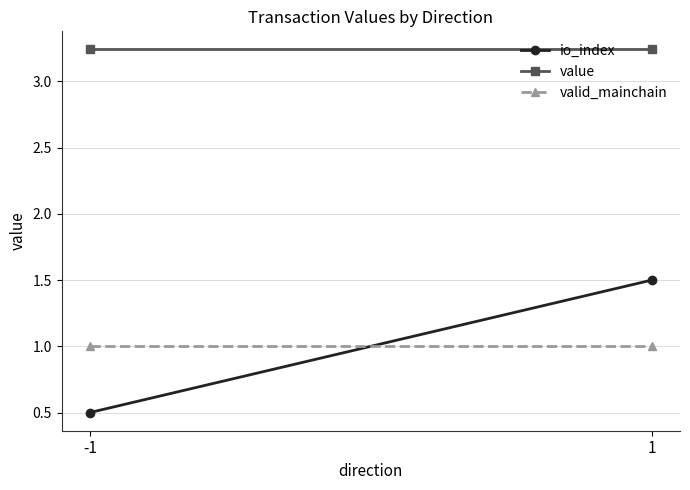

Between -1 and 1, which is larger?

1